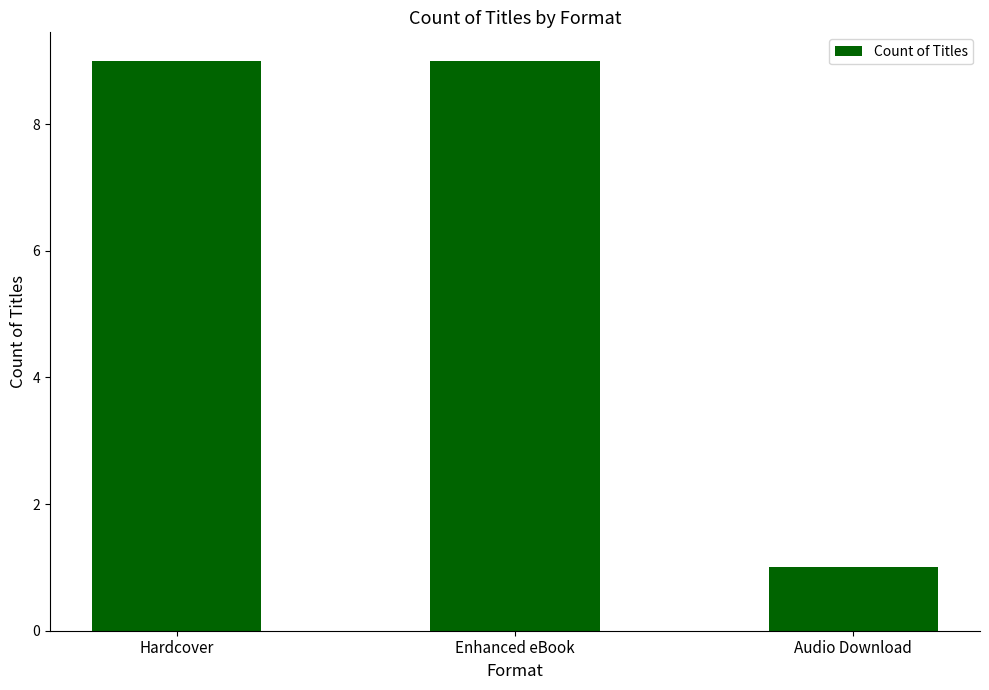

What value does the data have at Audio Download?

1